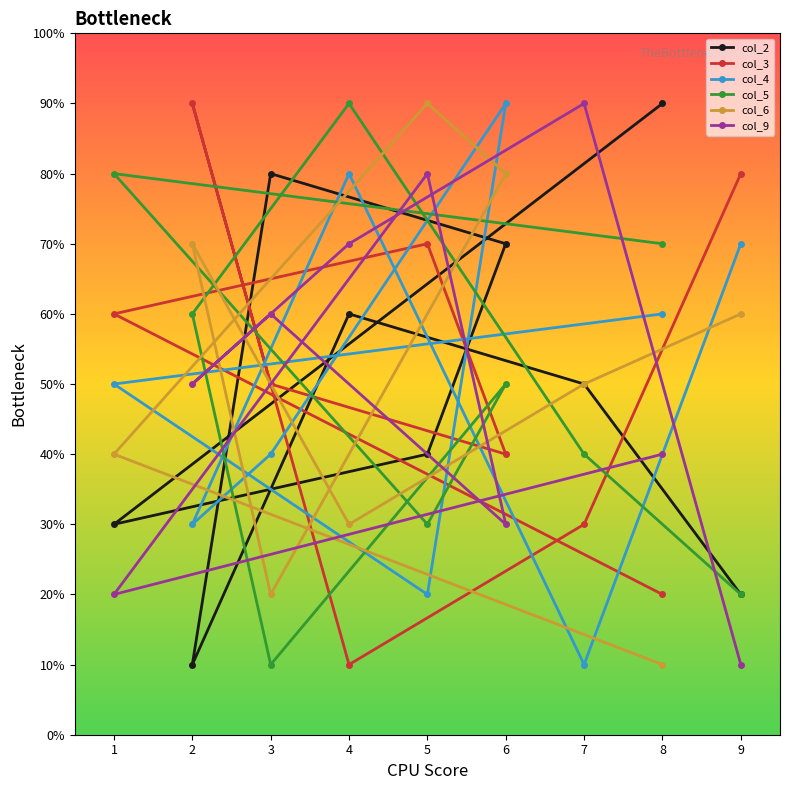

Where is the first local minimum for col_6?

3